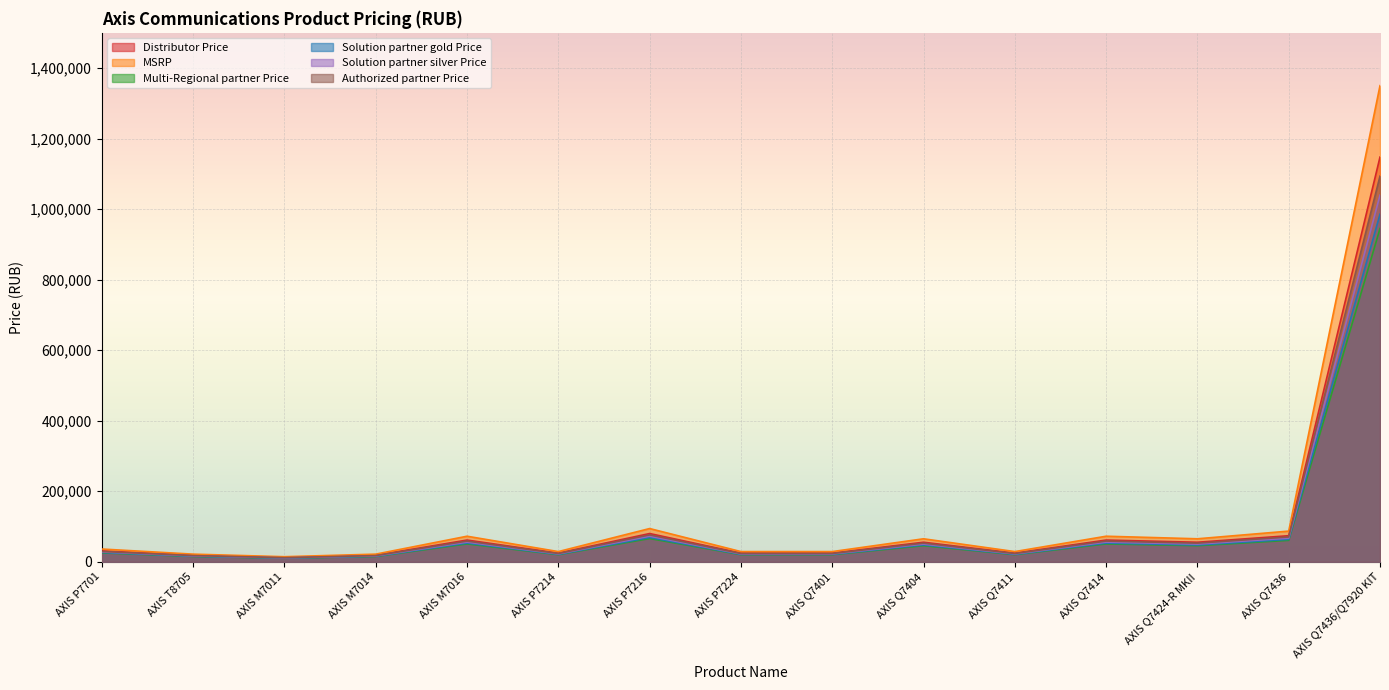

Rank the series by their maximum value, from highest to lowest.

MSRP, Distributor Price, Authorized partner Price, Solution partner silver Price, Solution partner gold Price, Multi-Regional partner Price